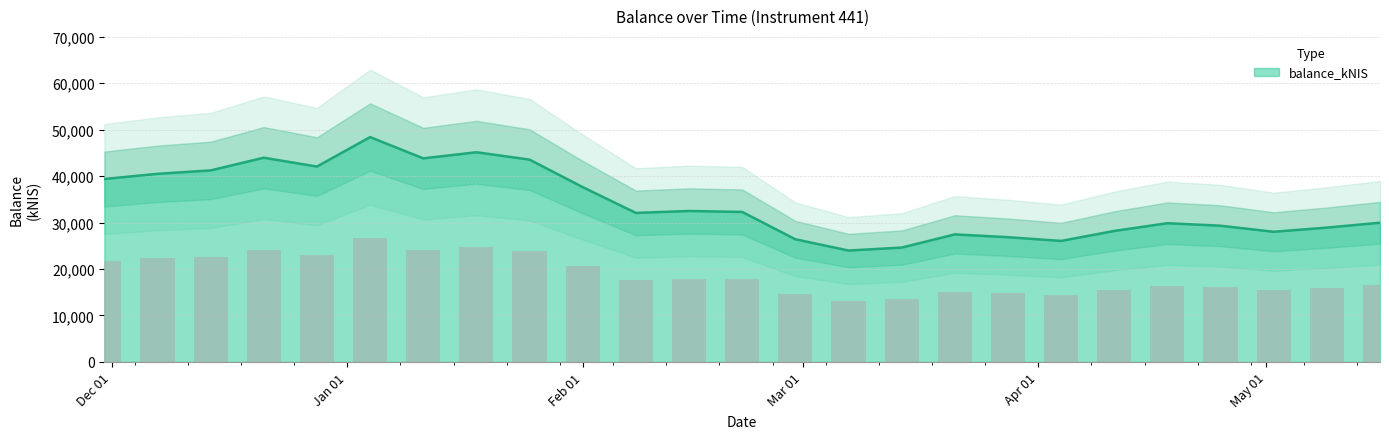

Read the value at 2024-01-04.

48372.7